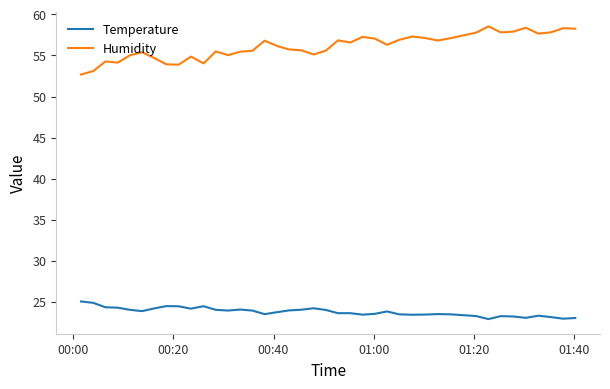

Rank the series by their maximum value, from highest to lowest.

Humidity, Temperature